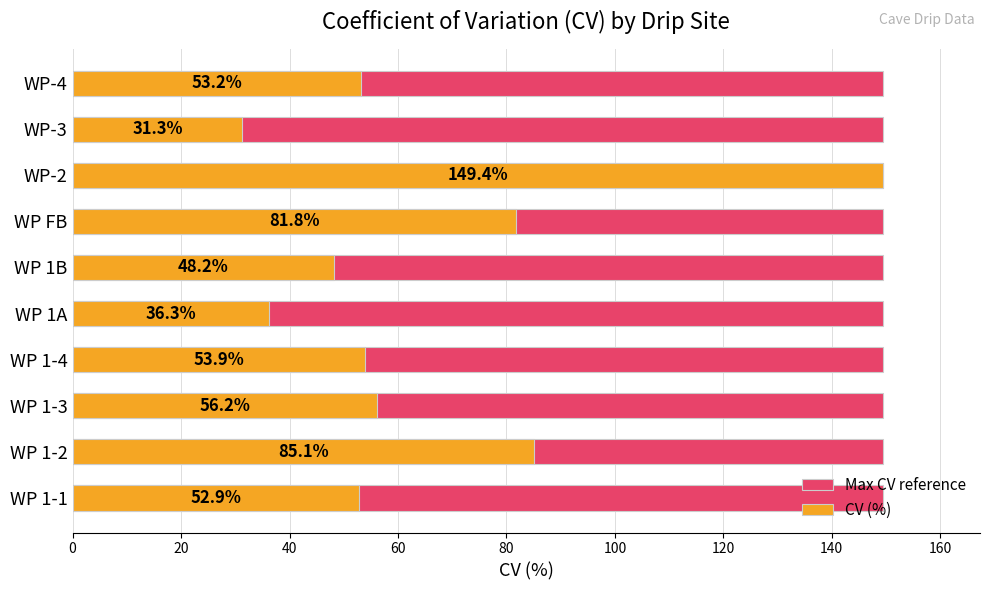

What is the value of the CV (%) bar at the 7th from the left?

81.8